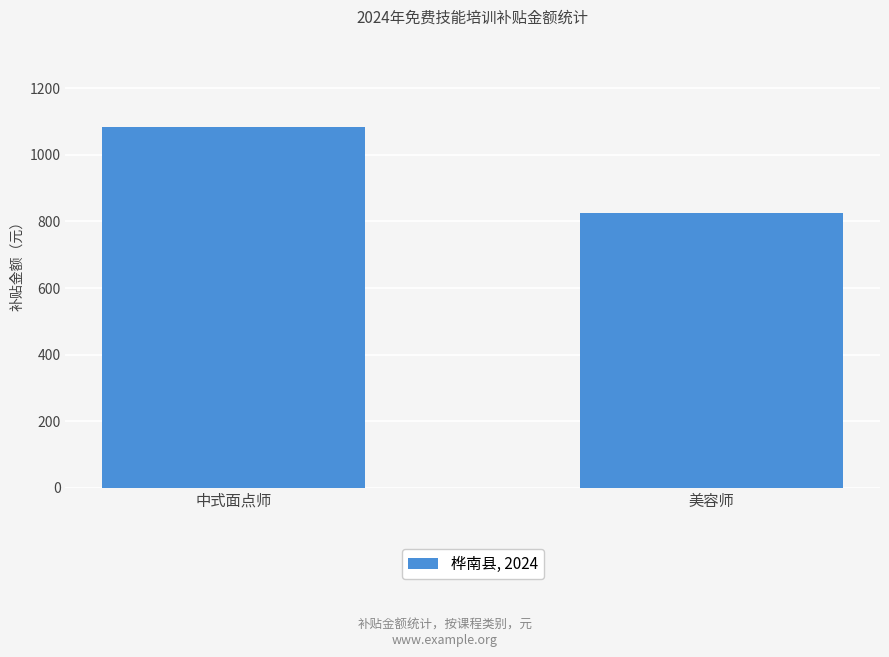

How many bars are there in total?

2